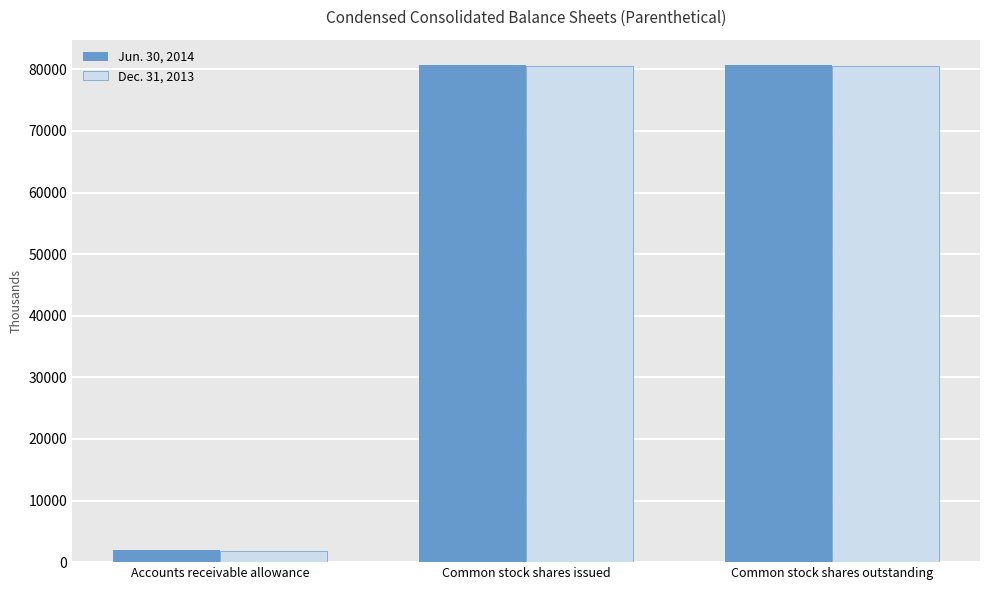

What is the minimum value shown in the chart?

1733